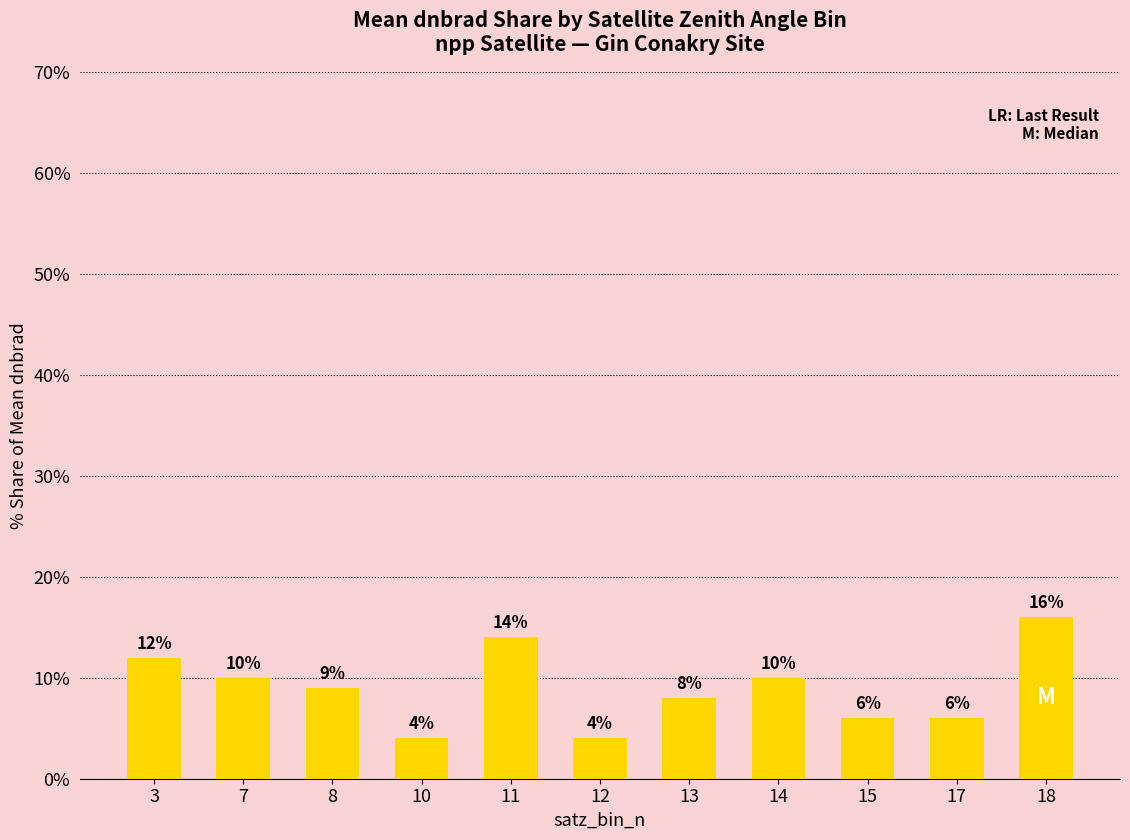

Count the values in the range 6 to 12.

7